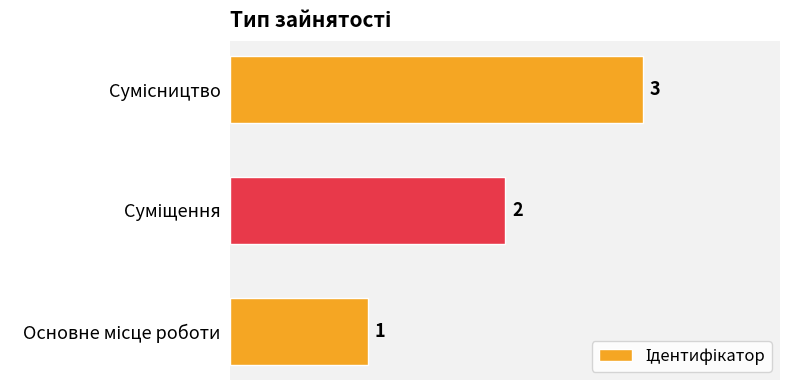

How many distinct data groups are displayed?

1